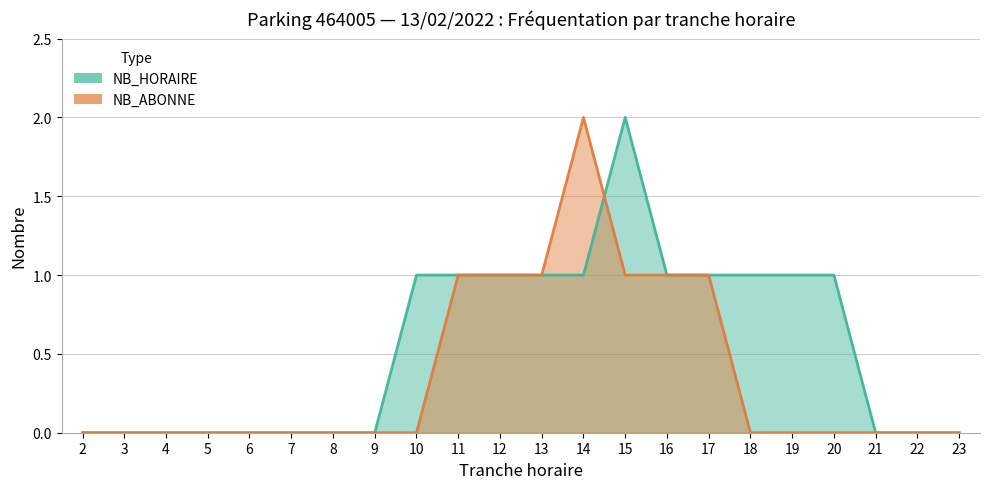

What is the spread (max minus min) of values at 19?

1